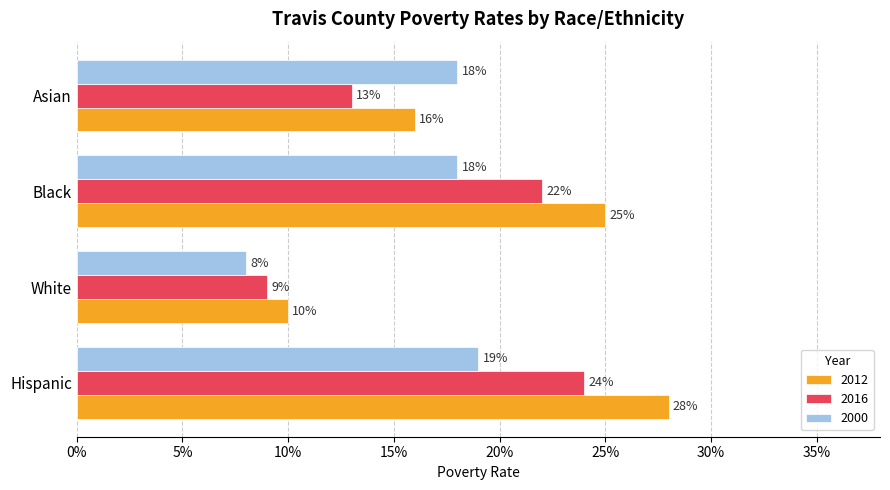

What is the difference between the second highest and minimum values in the 2000 series?

0.1